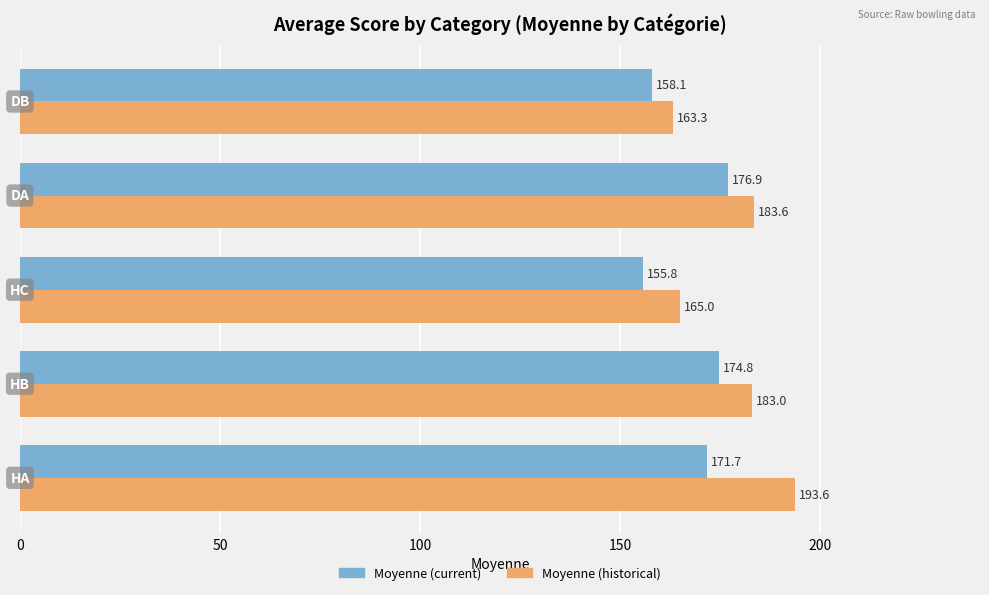

Which series has the largest total across all categories?

Moyenne (historical)